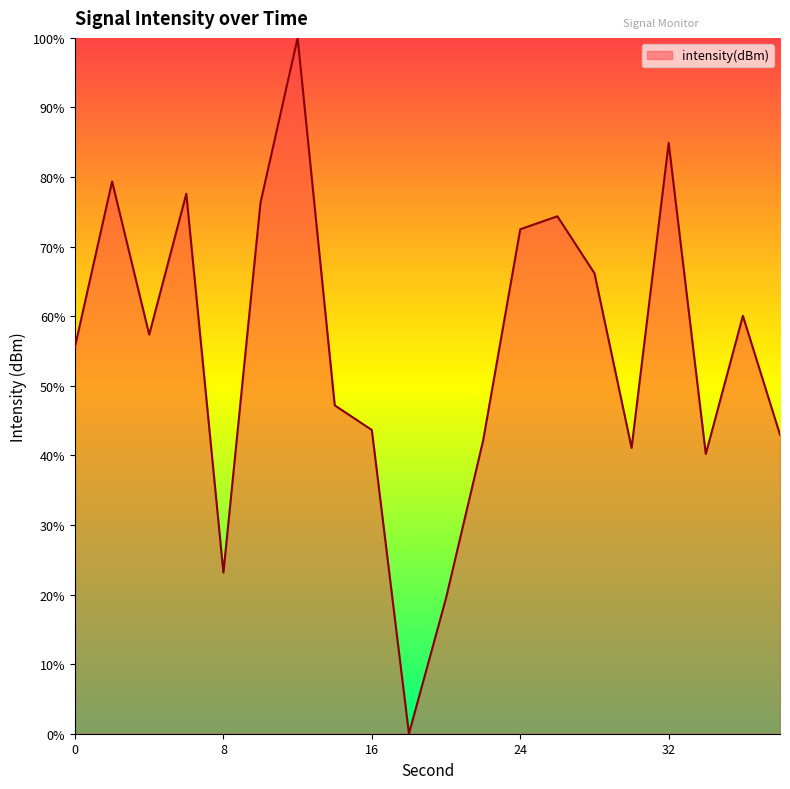

What is the greatest value displayed?

100.0